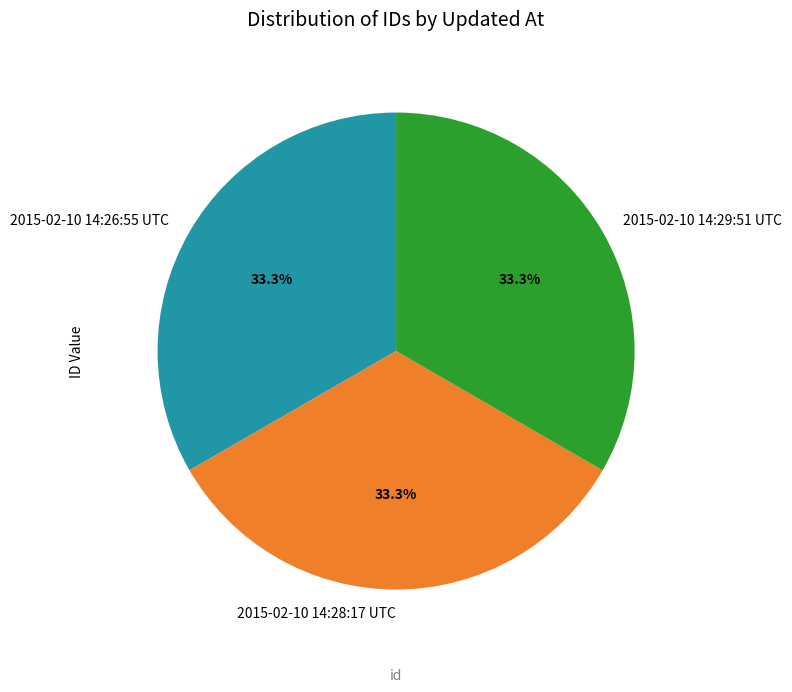

True or false: 2015-02-10 14:26:55 UTC accounts for 25% of the total.

False